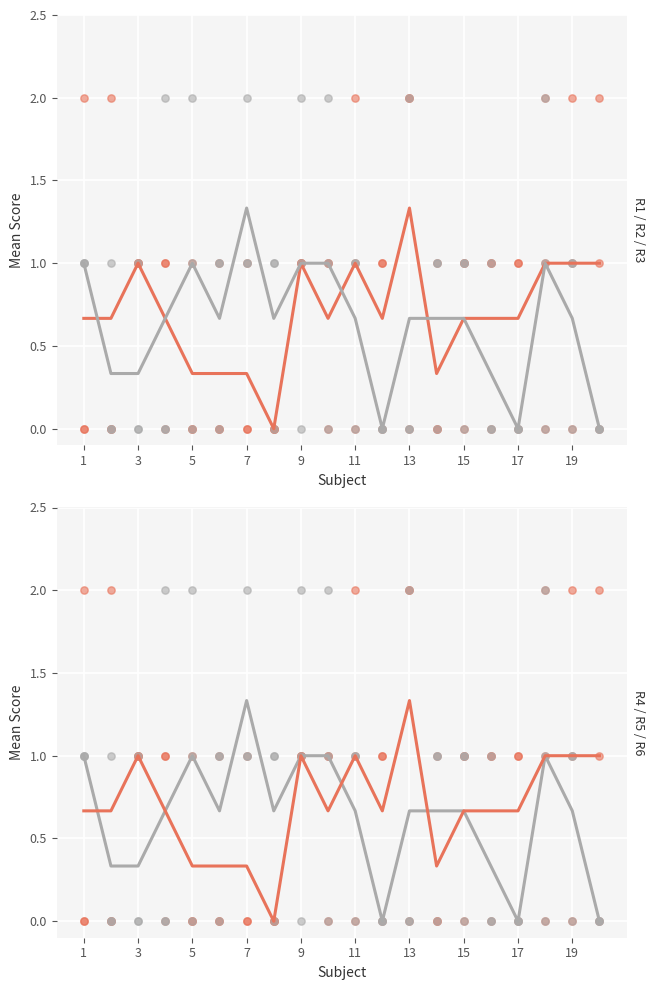

What is the total value across all series at 9?

6